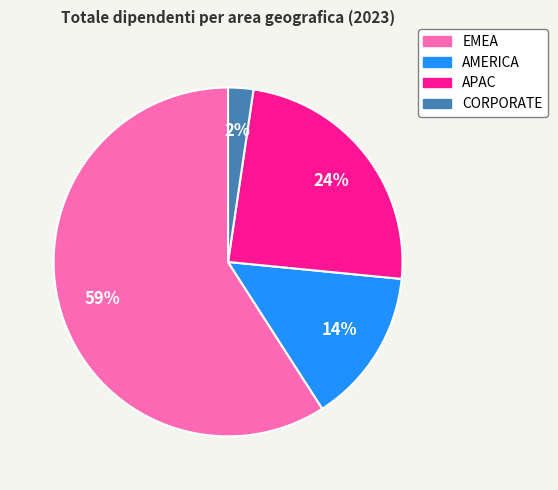

To the nearest percent, what is the average slice percentage?

25%